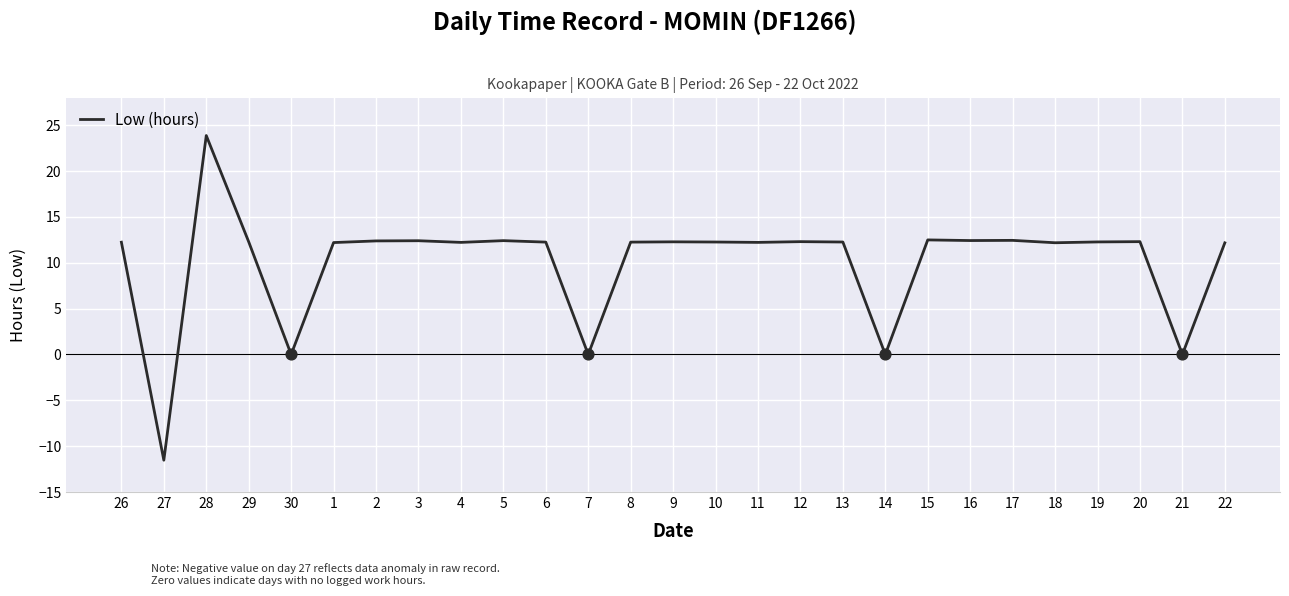

What is the change in value from 28 to 6?

-11.6